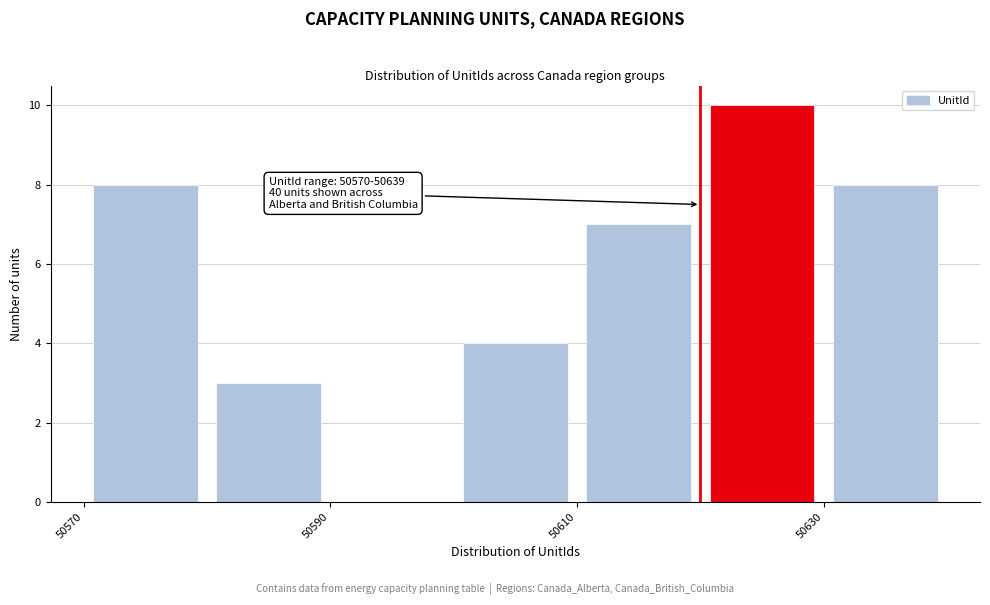

Over which range of the x-axis is the bar tallest?

50620 to 50630